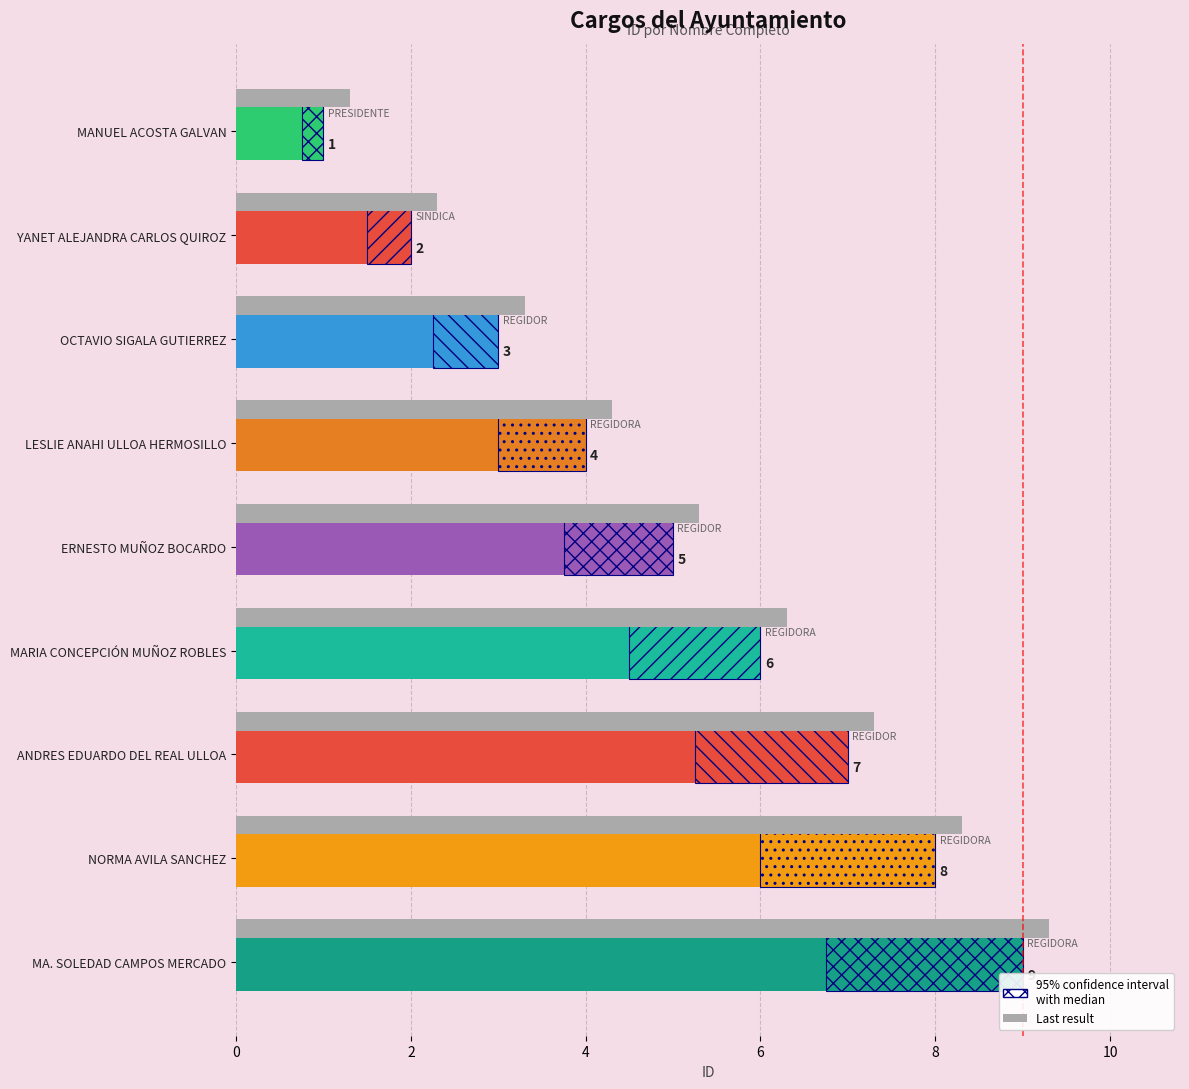

What is the difference between the maximum and minimum values in the Número (Last) series?

8.0